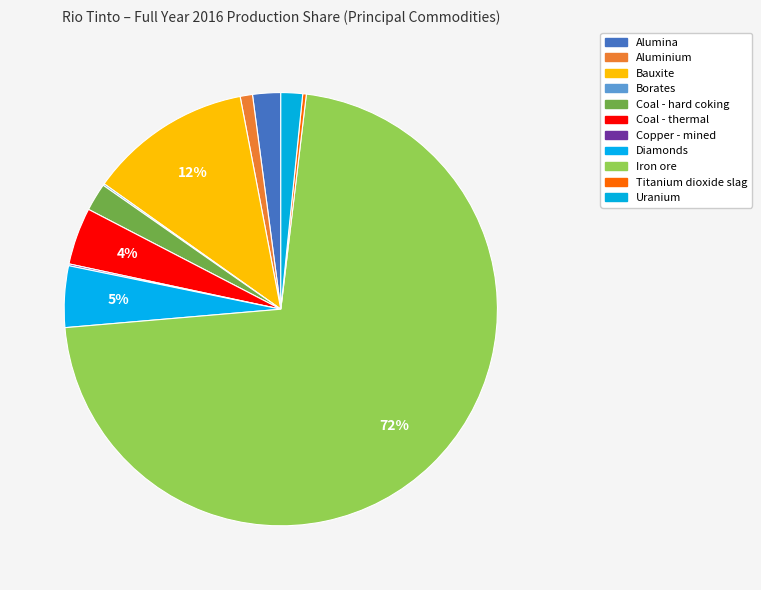

How much of the chart is everything except Diamonds?

95.4%